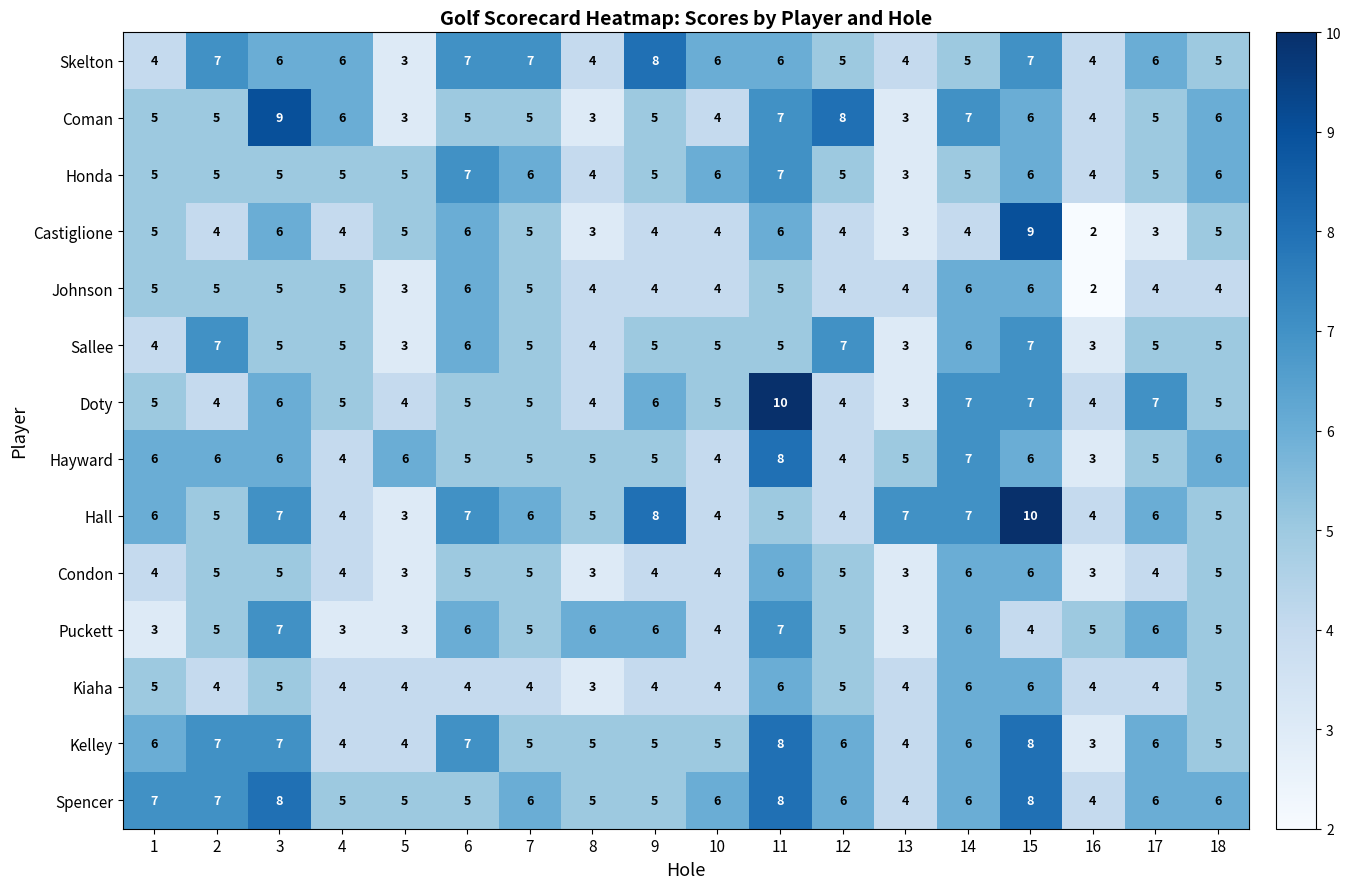

What is the sum of all Doty values?

96